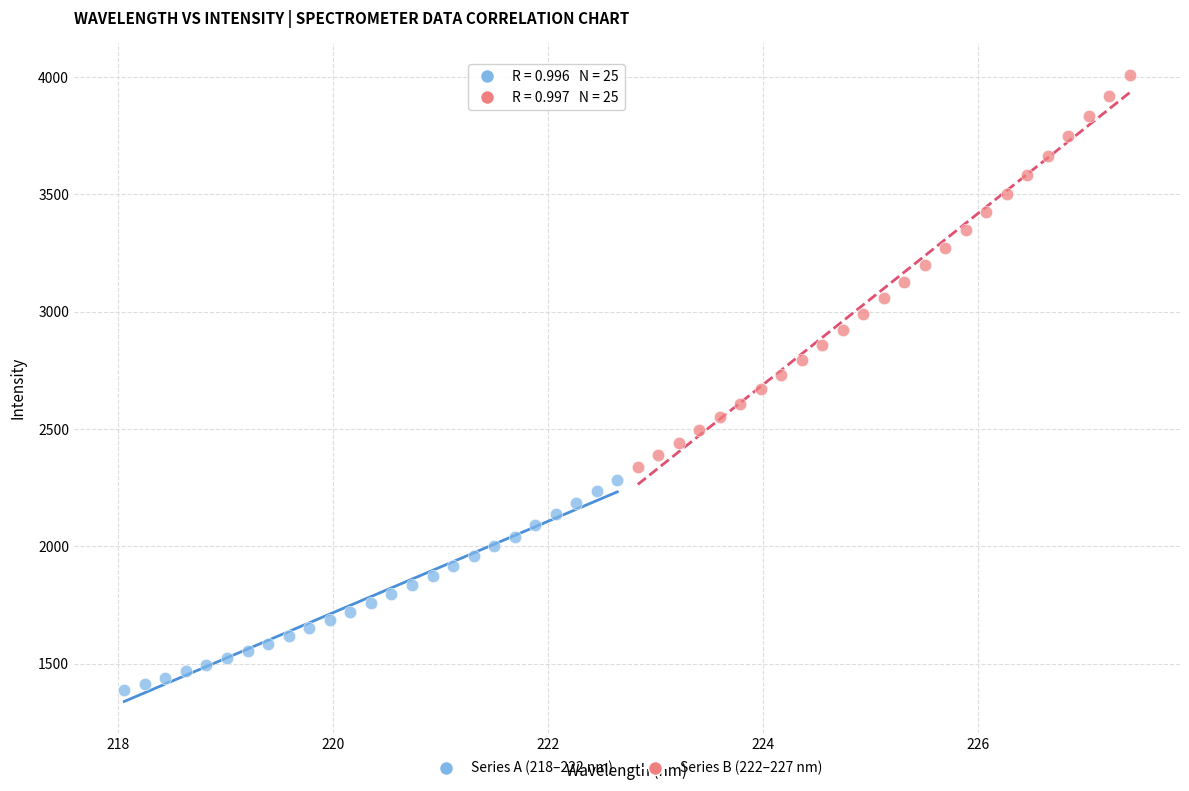

Which series contains the lowest Y value?

Series A (218–222 nm)